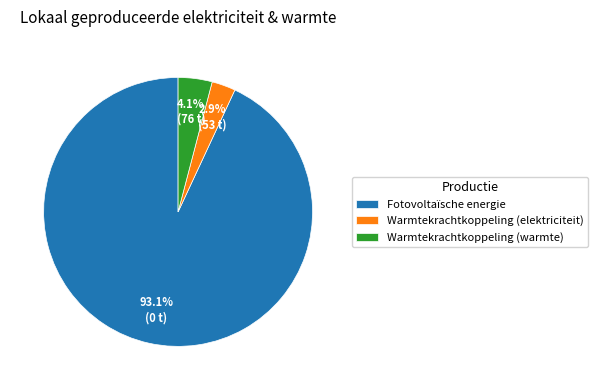

Is there a majority slice in this chart?

Yes